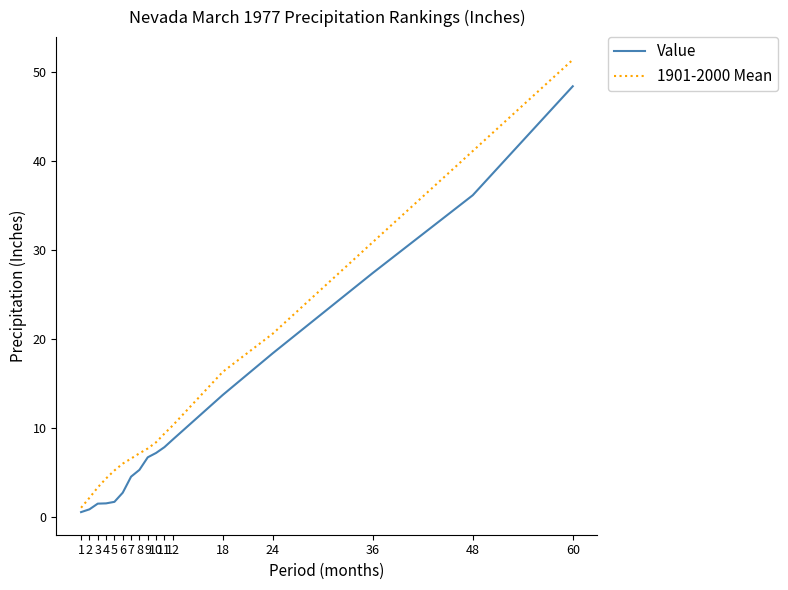

At which label does 1901-2000 Mean reach its minimum?

1